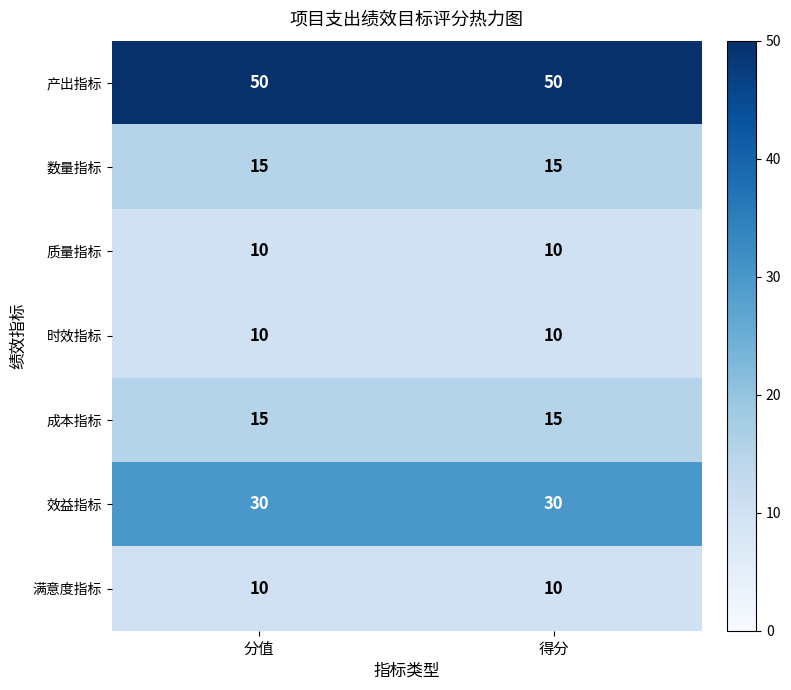

What is the smallest value displayed?

10